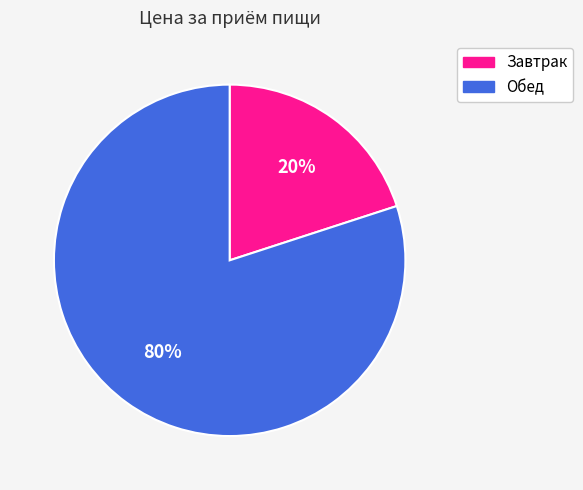

Between Завтрак and Обед, which is larger?

Обед